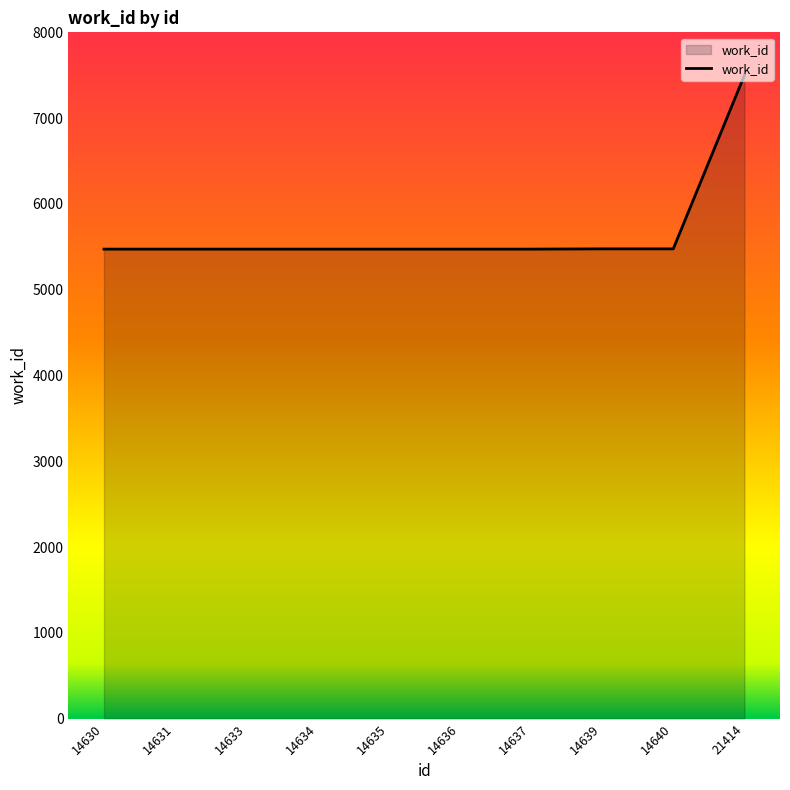

Which category has the highest value across all series?

21414